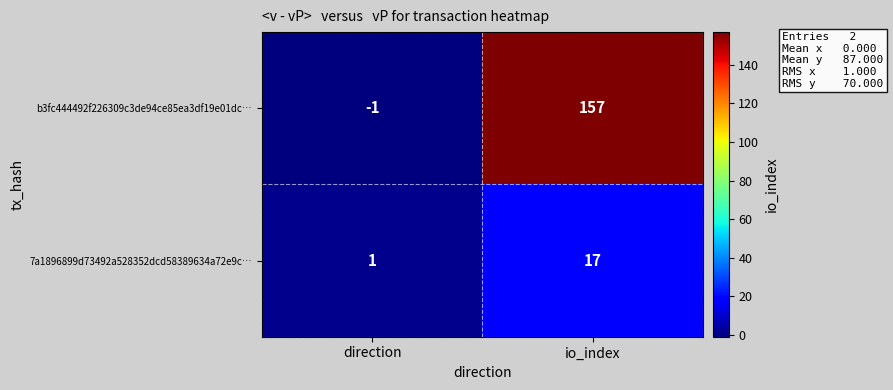

What is the difference between the maximum and minimum values in the 7a1896899d73492a528352dcd58389634a72e9c… series?

16